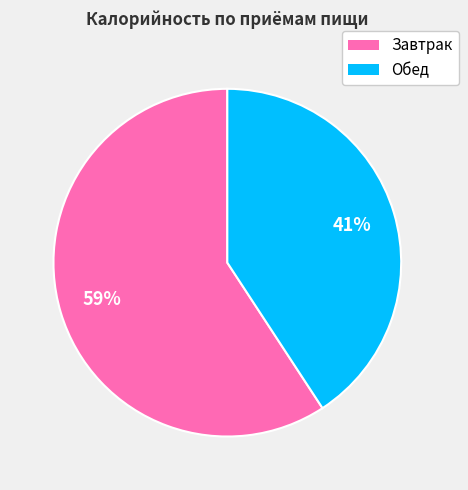

What is the smallest slice in the pie chart?

Обед